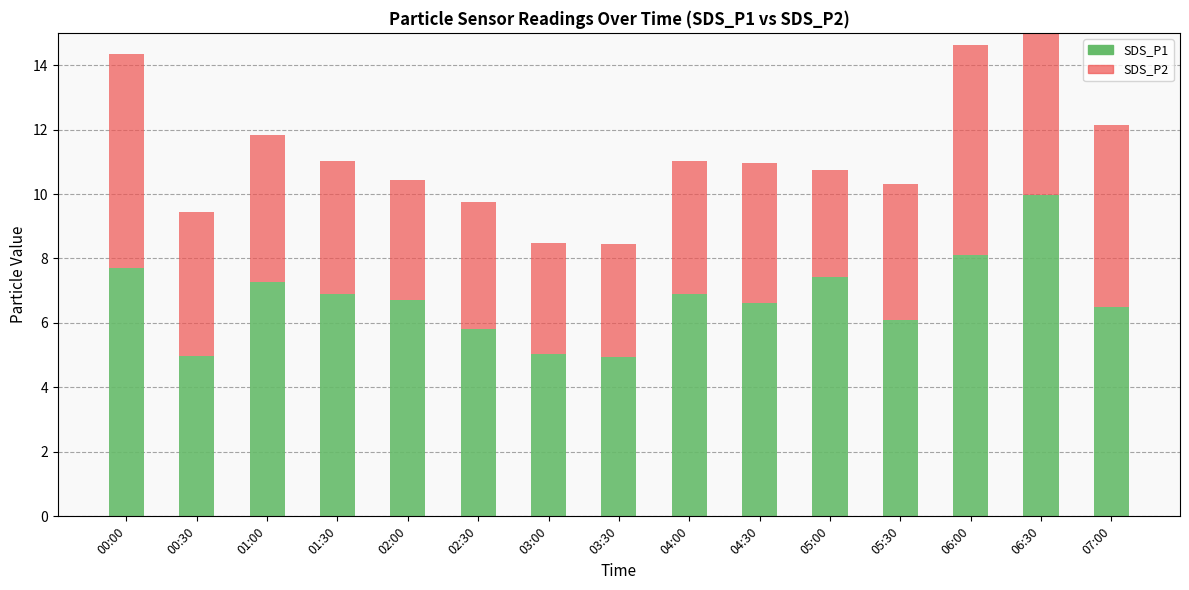

What is the average value of the SDS_P2 series?

4.6